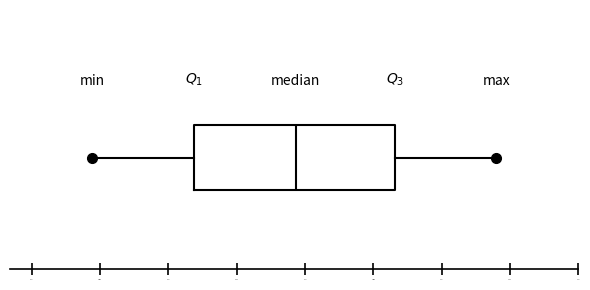

Read this box plot against the x-axis: the position of the median line, the range covered by the box, and the ends of both whiskers. The values are not printed on the chart, so give them approximately, as read against the axis.

median 14.70, box 14.35 to 15.10, whiskers 13.95 to 15.45